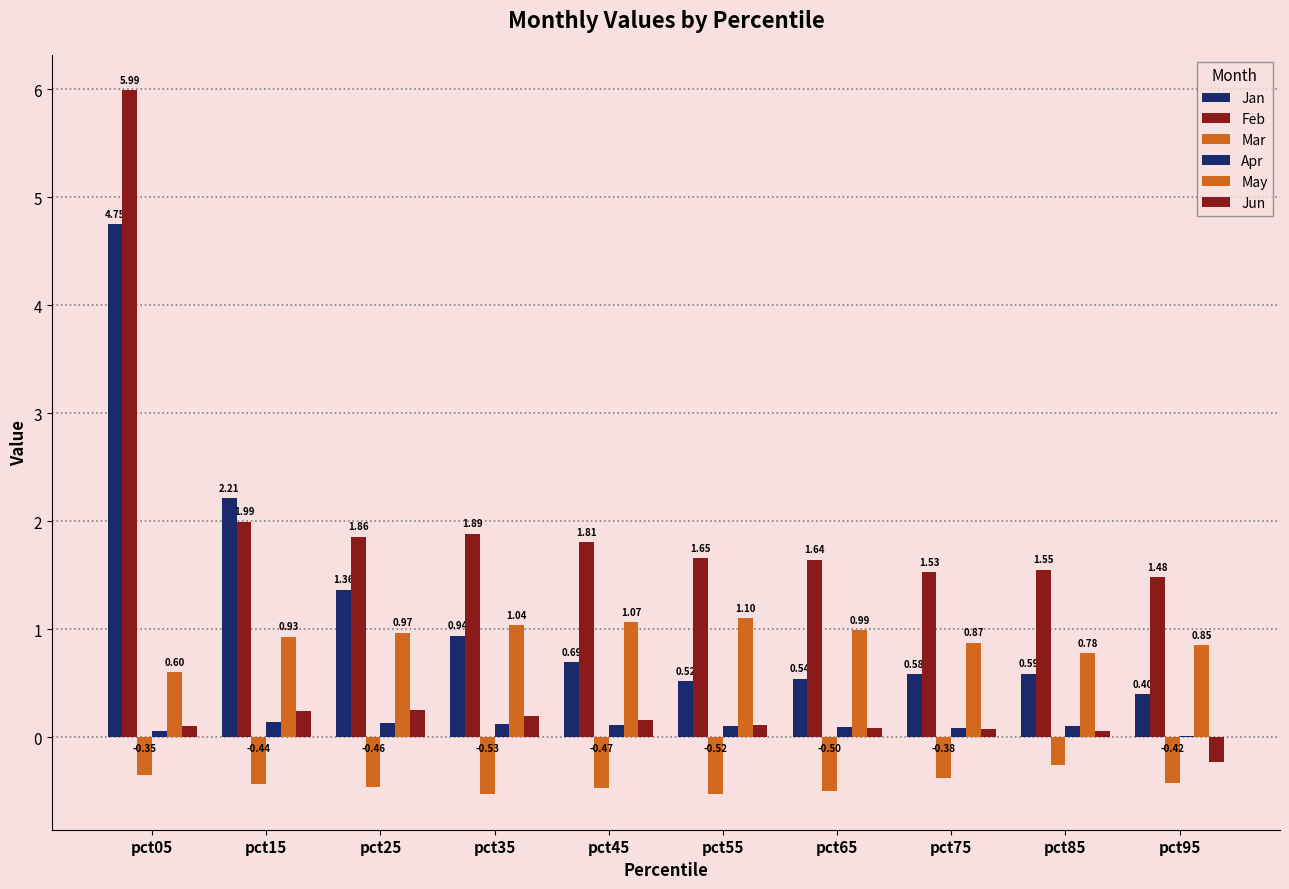

How many series are shown in this chart?

6